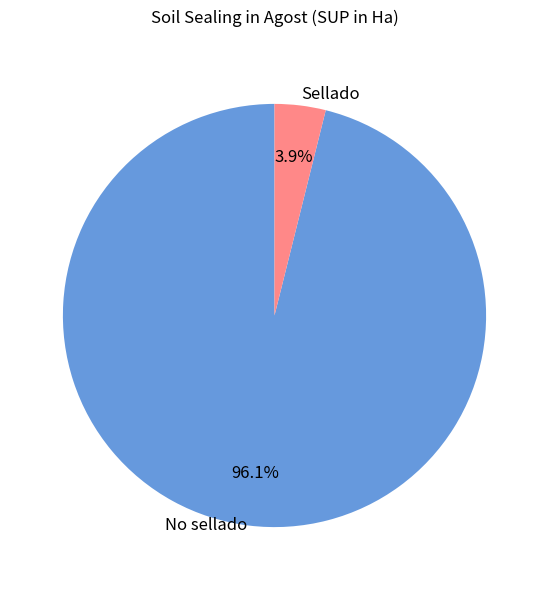

Rank the categories by value from lowest to highest.

Sellado, No sellado